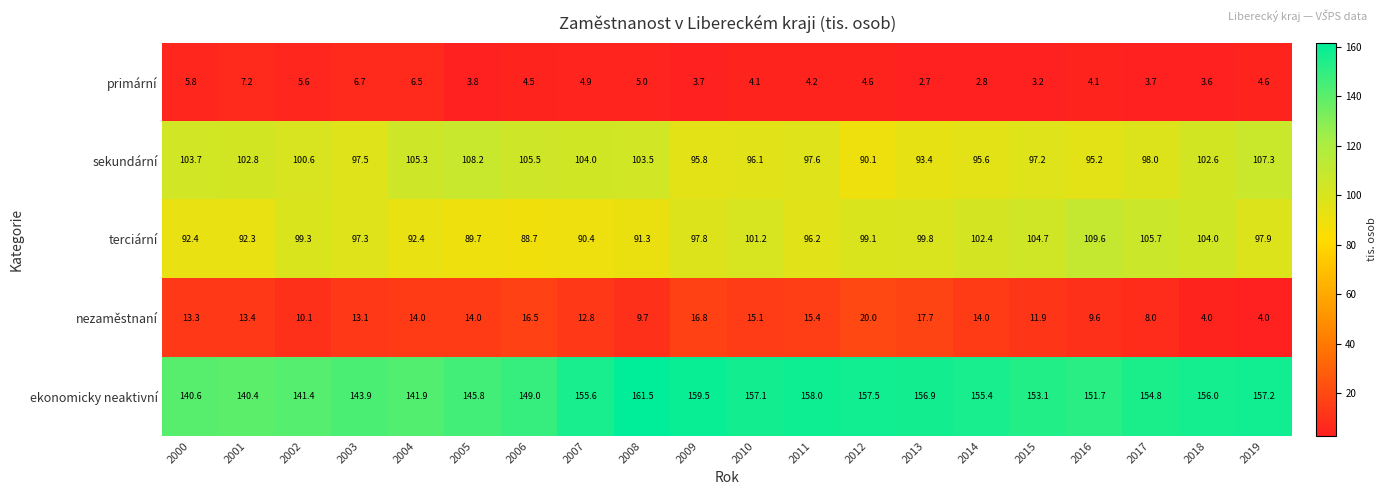

Rank the series by their maximum value, from highest to lowest.

ekonomicky neaktivní, terciární, sekundární, nezaměstnaní, primární